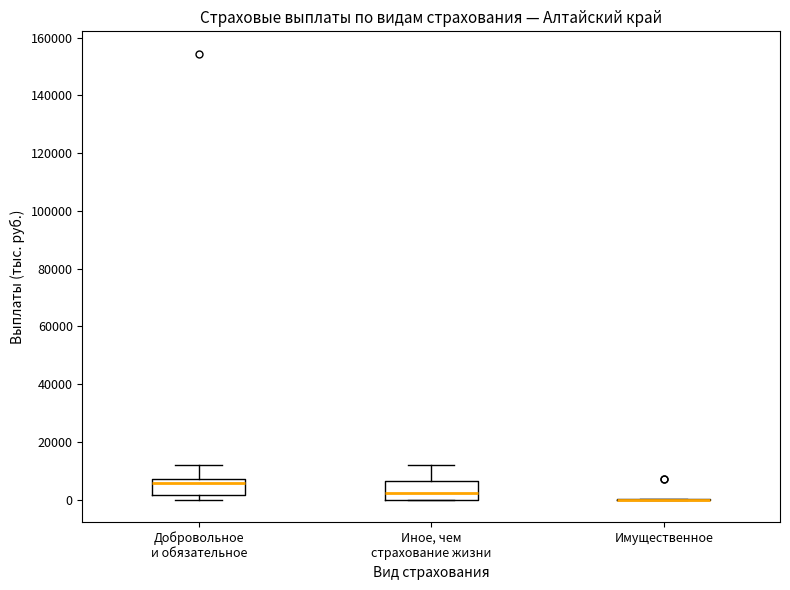

Reading left to right, read every box against the y-axis: the position of its median line, the range the box covers, and the ends of its whiskers. The values are not printed on the chart, so give them approximately, as read against the axis.

Добровольное и обязательное: median 6000, box 2000 to 8000, whiskers 0 to 12000
Иное, чем страхование жизни: median 2000, box 0 to 6000, whiskers 0 to 12000
Имущественное: box collapsed to a line at 0, whiskers 0 to 0